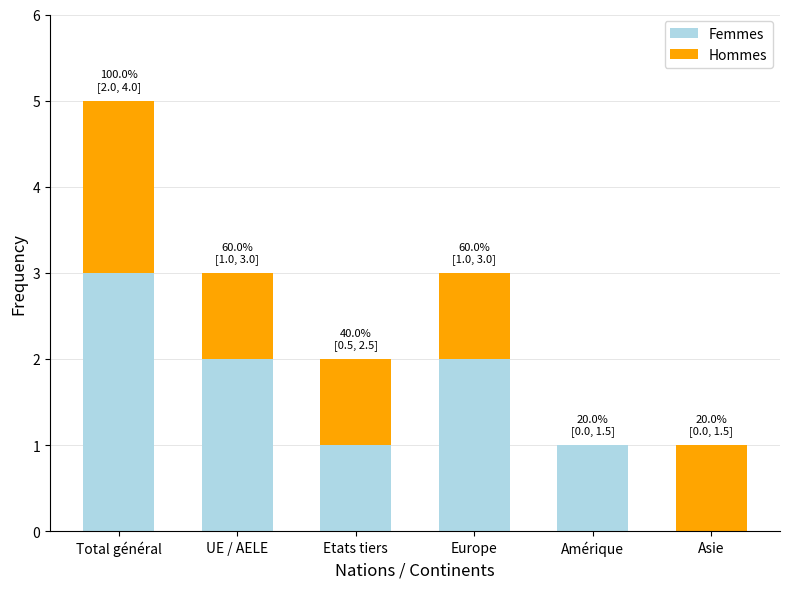

The value of Femmes at UE / AELE is 2. True or false?

True